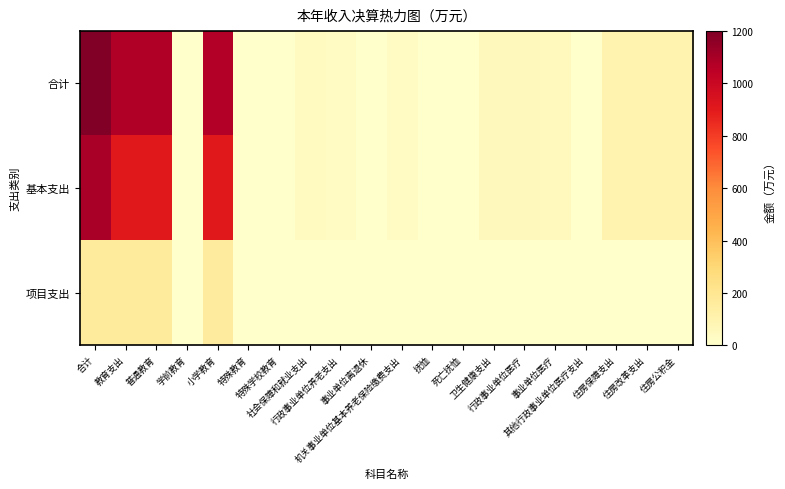

Which series has the widest spread of values?

合计